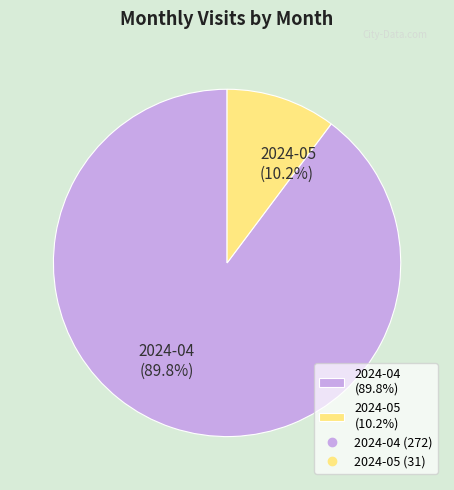

Is 2024-05 the majority of the pie?

No